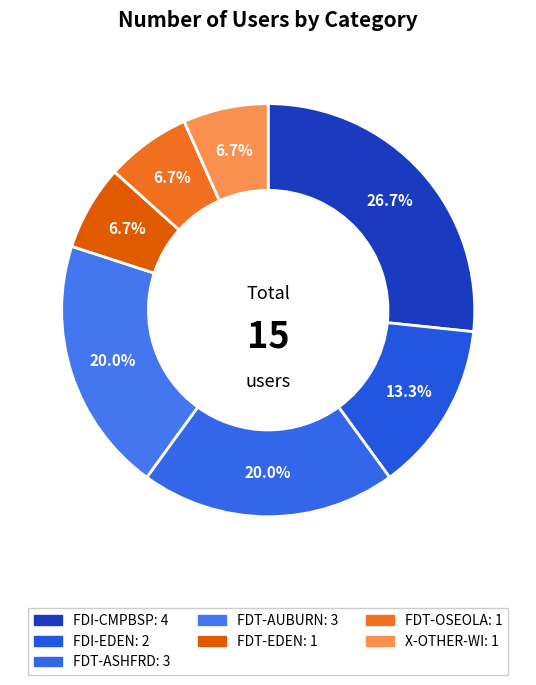

The FDT-OSEOLA slice represents 1% of the pie. True or false?

False